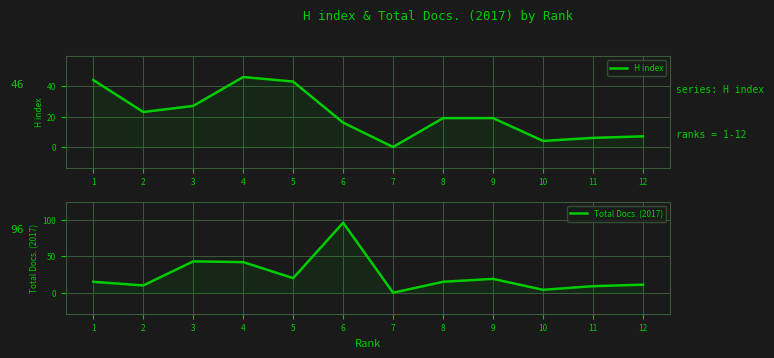

Which has a higher value, 8 or 6?

8